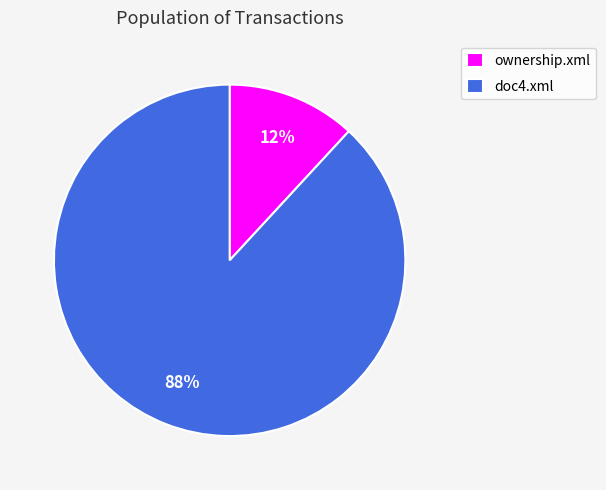

How many segments does this pie chart have?

2